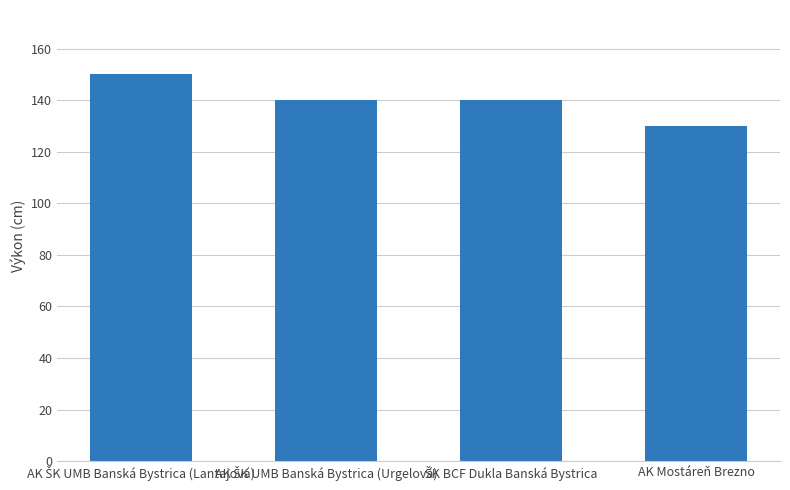

Does the chart contain any negative values?

No